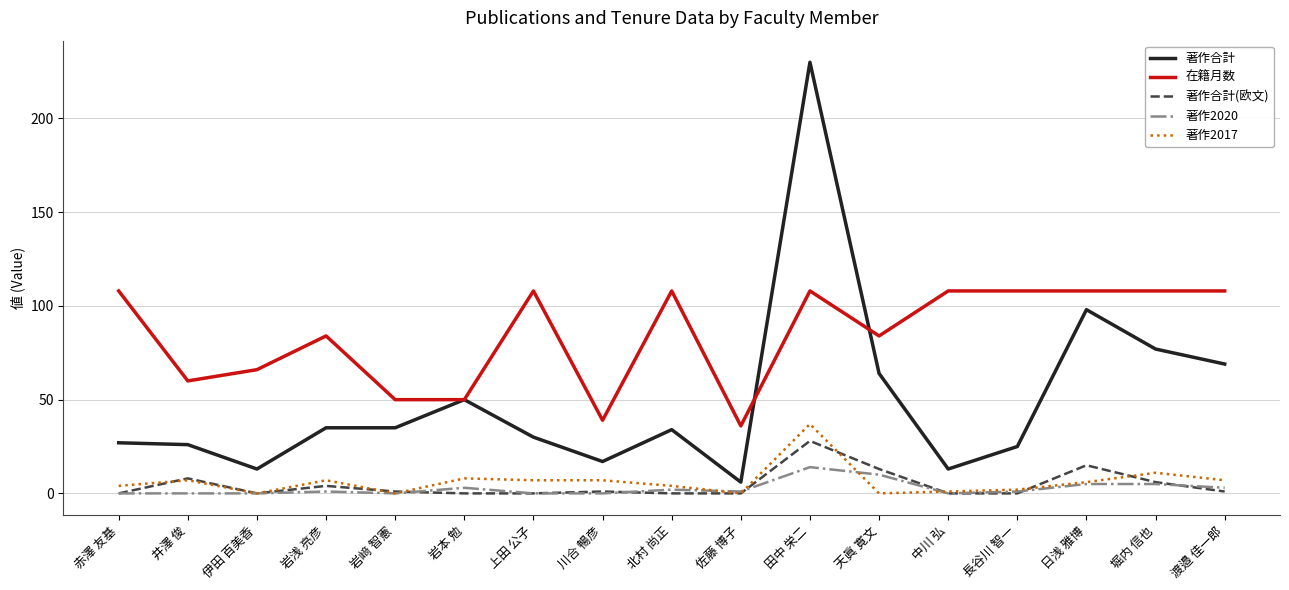

Is this an area chart (filled region under the line)?

No